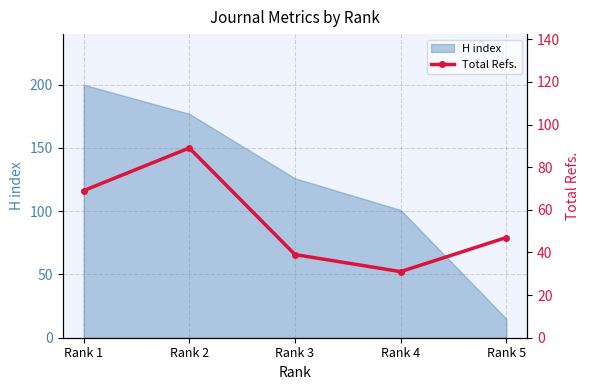

Where is the first local maximum?

Rank 2